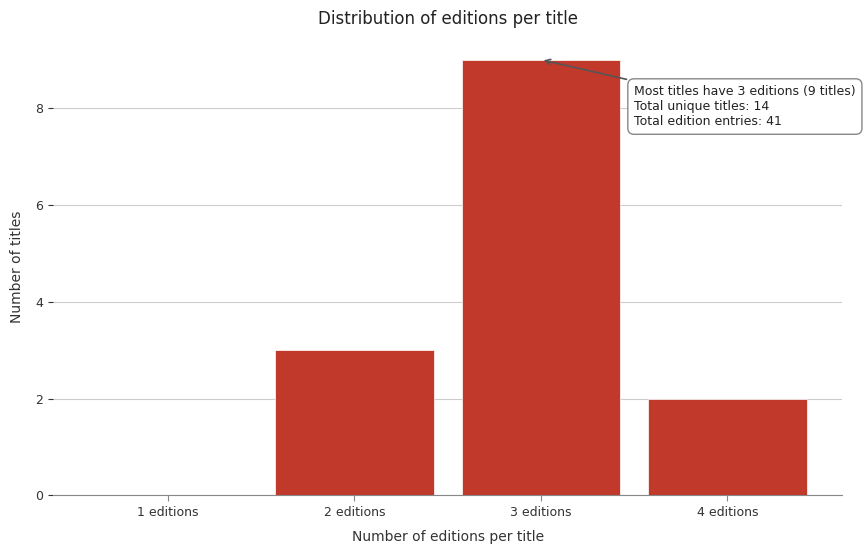

Reading left to right, extract all data points from this chart.

1 editions=0	2 editions=3	3 editions=9	4 editions=2